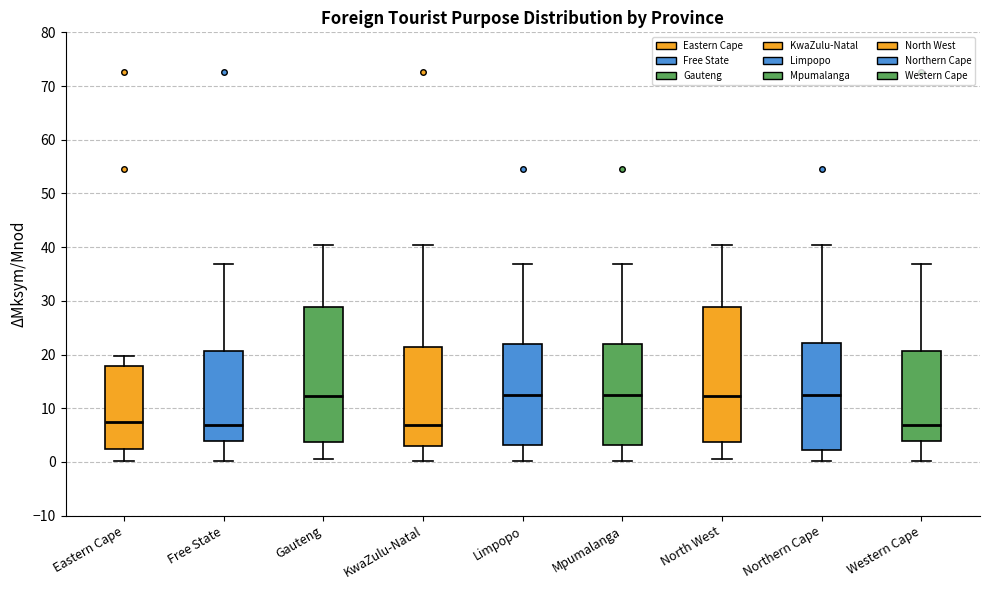

Reading left to right, transcribe this box plot: for each box, give where its median line is, the range the box spans, and where its two whiskers end, as read against the y-axis. The values are not printed on the chart, so give them approximately, as read against the axis.

Eastern Cape: median 7, box 2 to 18, whiskers 0 to 20
Free State: median 7, box 4 to 21, whiskers 0 to 37
Gauteng: median 12, box 4 to 29, whiskers 1 to 40
KwaZulu-Natal: median 7, box 3 to 21, whiskers 0 to 40
Limpopo: median 13, box 3 to 22, whiskers 0 to 37
Mpumalanga: median 13, box 3 to 22, whiskers 0 to 37
North West: median 12, box 4 to 29, whiskers 1 to 40
Northern Cape: median 13, box 2 to 22, whiskers 0 to 40
Western Cape: median 7, box 4 to 21, whiskers 0 to 37